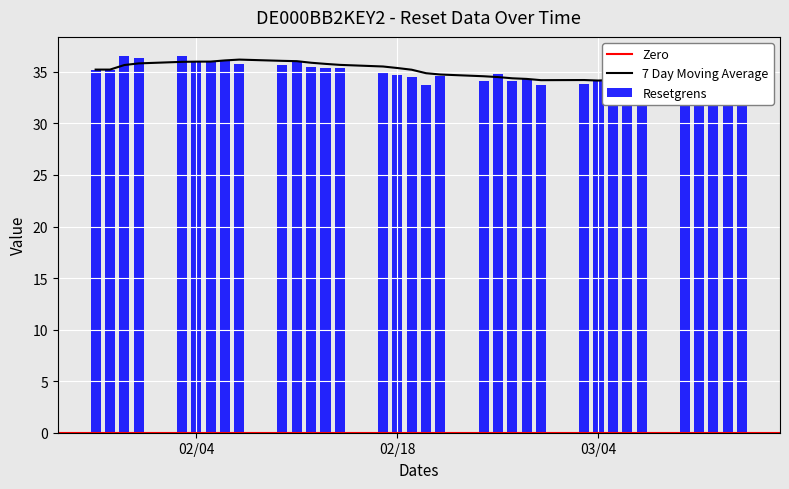

What is the highest value of the 7 Day Moving Average series?

36.2